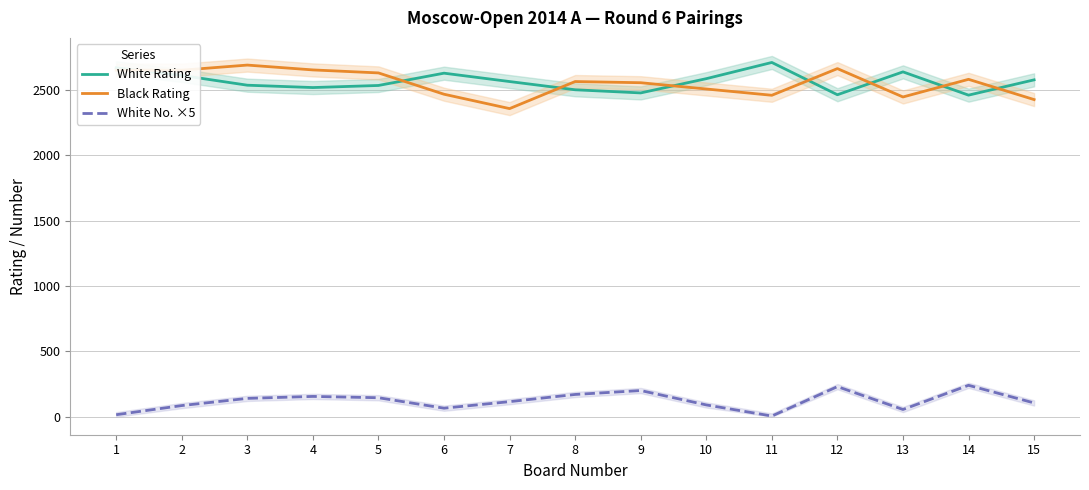

Rank the series by their maximum value, from lowest to highest.

White No. ×5, Black Rating, White Rating